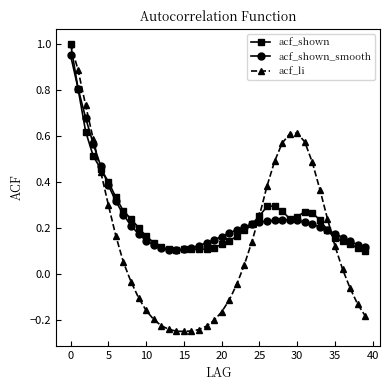

In acf_li, how many points are higher than both neighbors (excluding endpoints)?

1